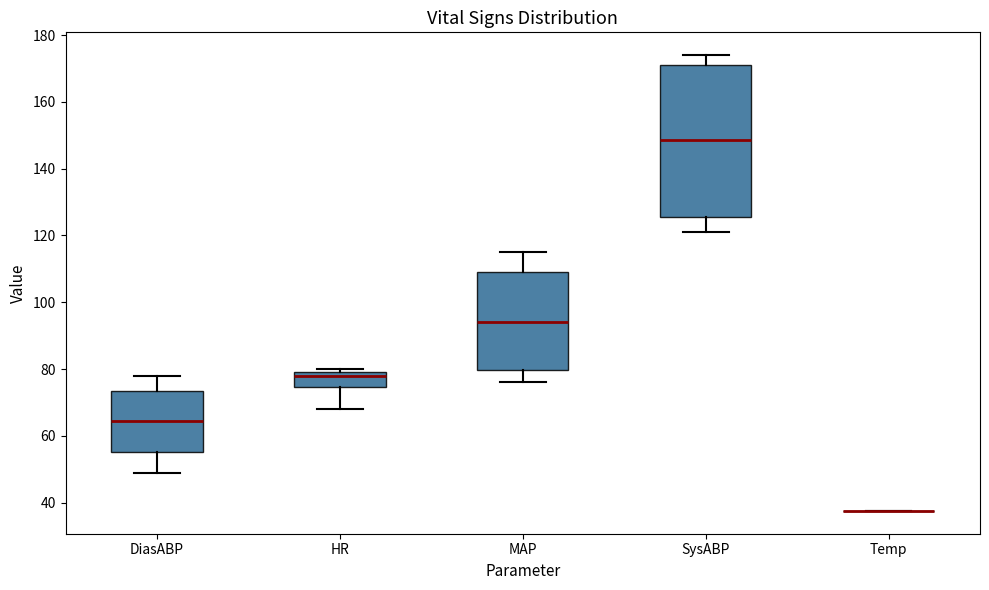

Reading left to right, read every box against the y-axis: the position of its median line, the range the box covers, and the ends of its whiskers. The values are not printed on the chart, so give them approximately, as read against the axis.

DiasABP: median 64, box 56 to 74, whiskers 50 to 78
HR: median 78, box 74 to 80, whiskers 68 to 80 (just above the box's upper edge)
MAP: median 94, box 80 to 110, whiskers 76 to 116
SysABP: median 148, box 126 to 172, whiskers 122 to 174
Temp: box collapsed to a line at 38, whiskers 38 to 38